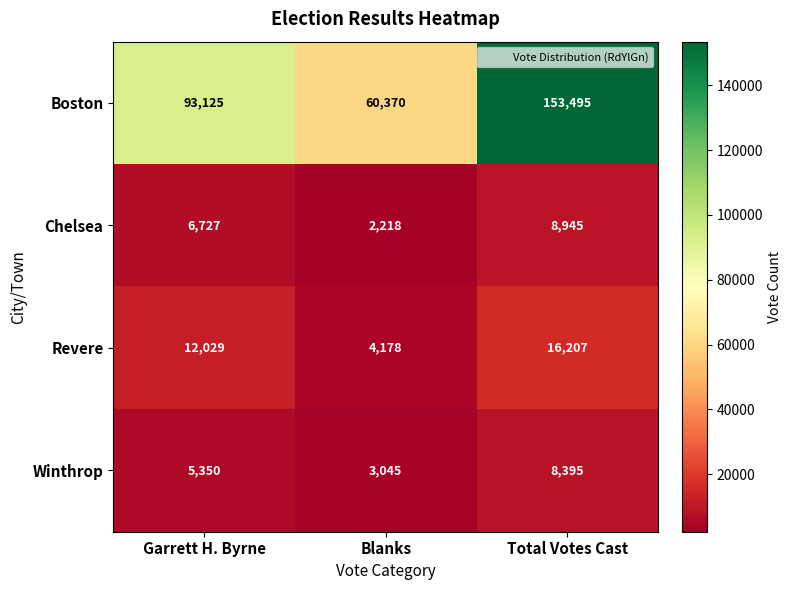

The value of Boston at Garrett H. Byrne is 126396. True or false?

False